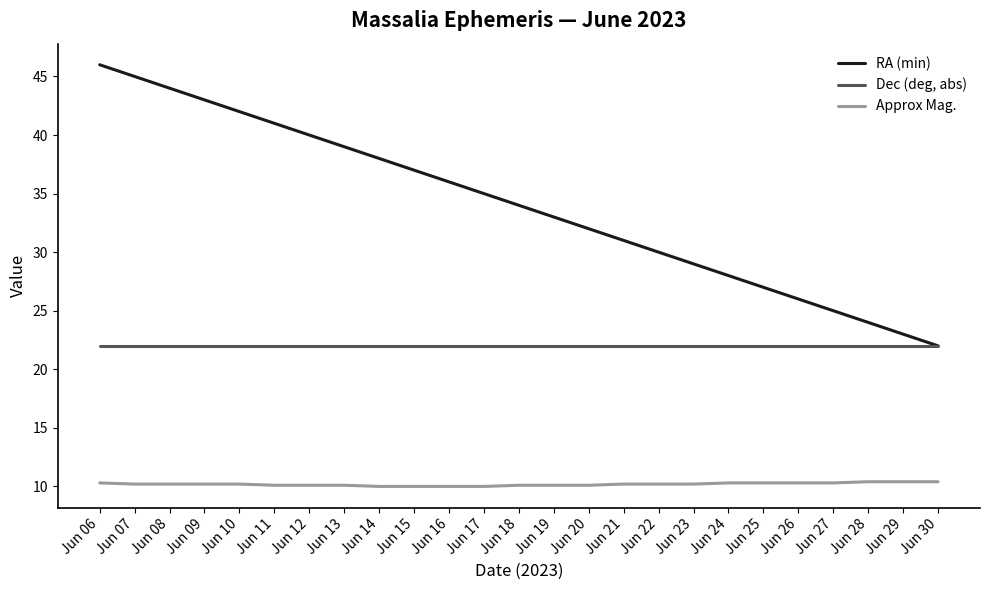

True or false: RA (min) has a value of 30.0 at Jun 22.

True